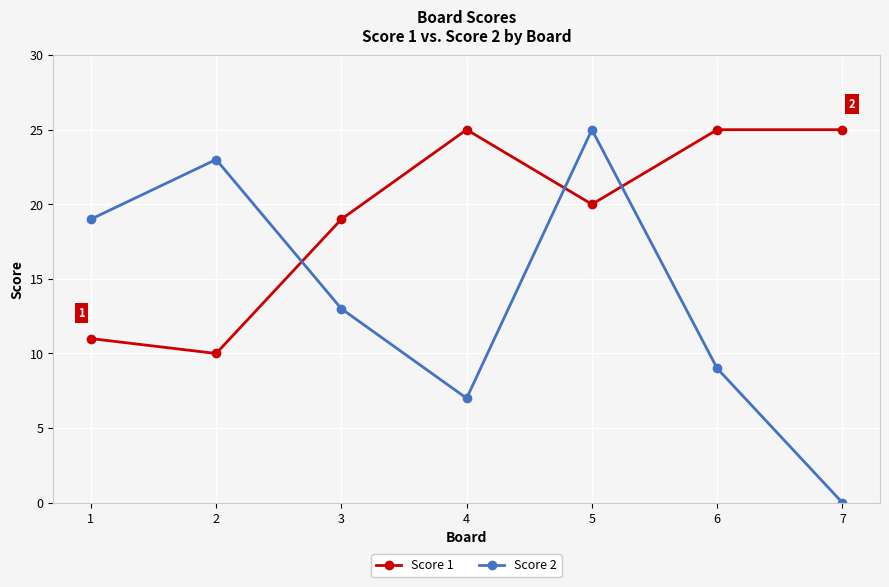

What is the value of the Score 1 point at the 5th from the left?

20